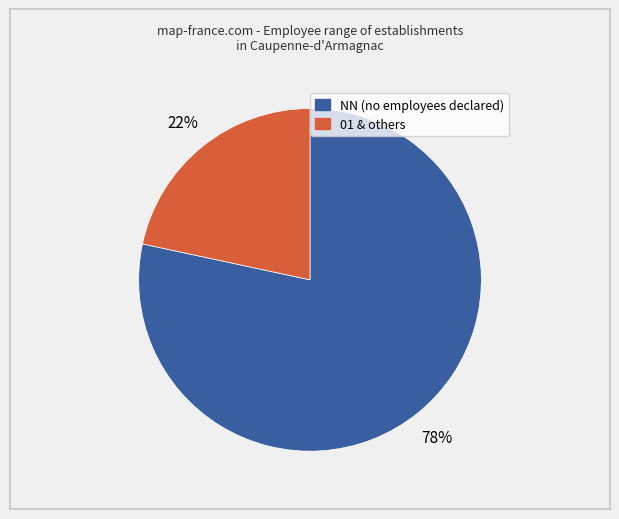

To the nearest percent, what is the average slice percentage?

50%